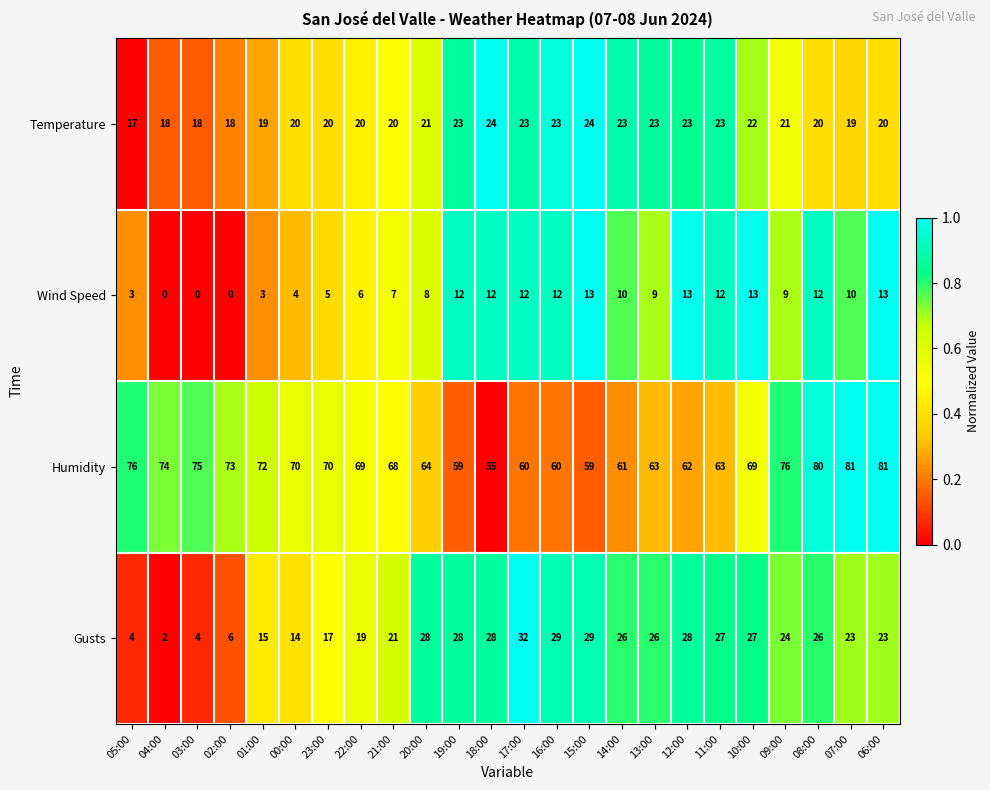

Which series has the largest total across all categories?

Humidity